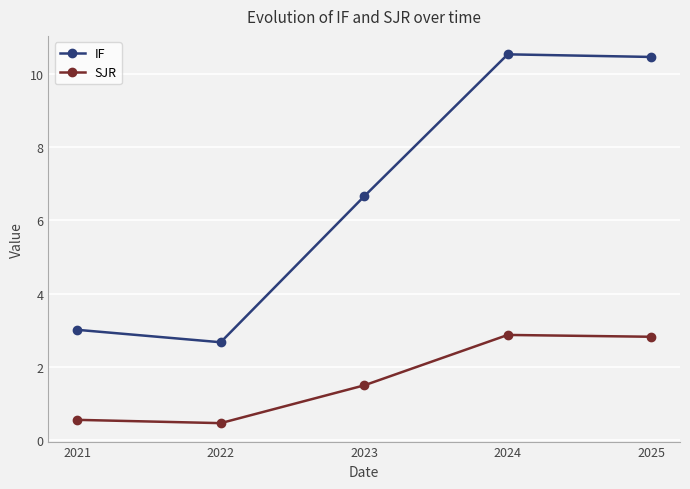

What is the smallest value displayed?

0.5